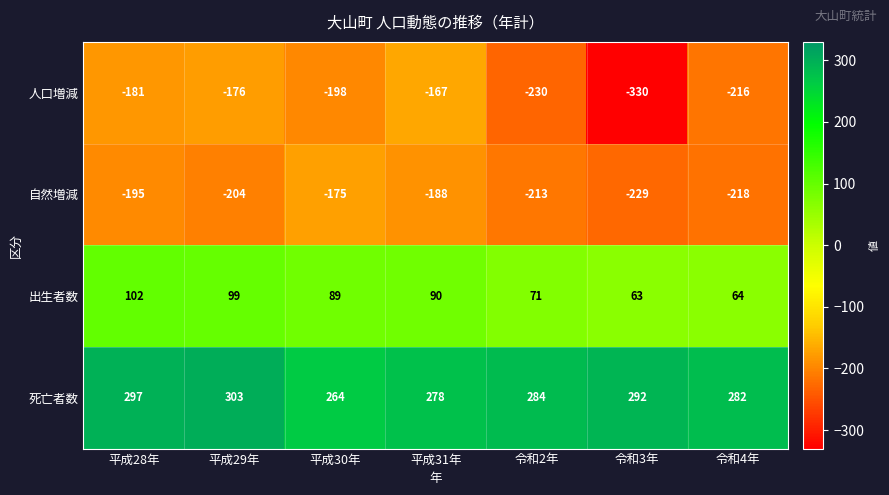

At which category is the sum across all series the highest?

平成28年